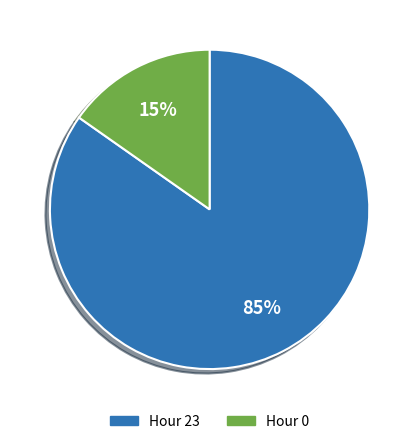

To the nearest percent, what is the difference between the largest and smallest slice percentages?

70%